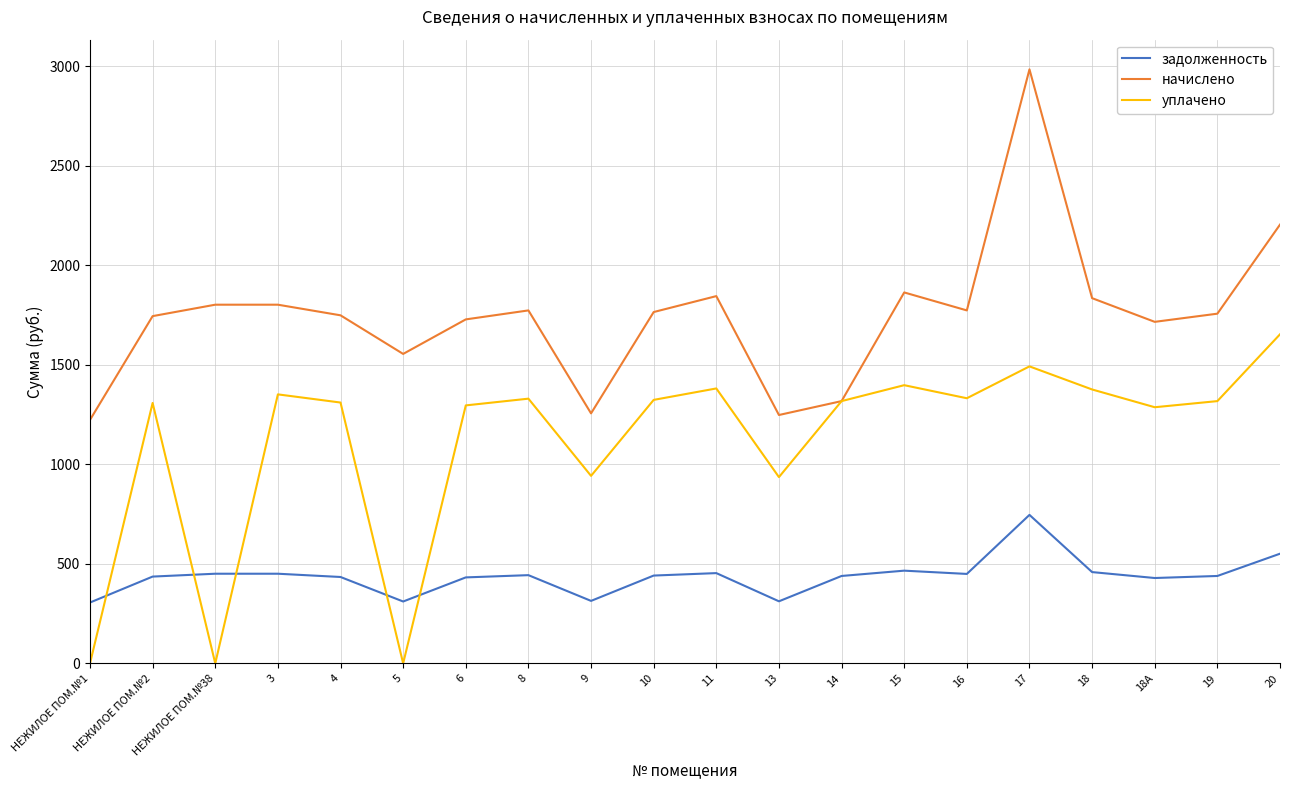

Which series has the widest spread of values?

начислено